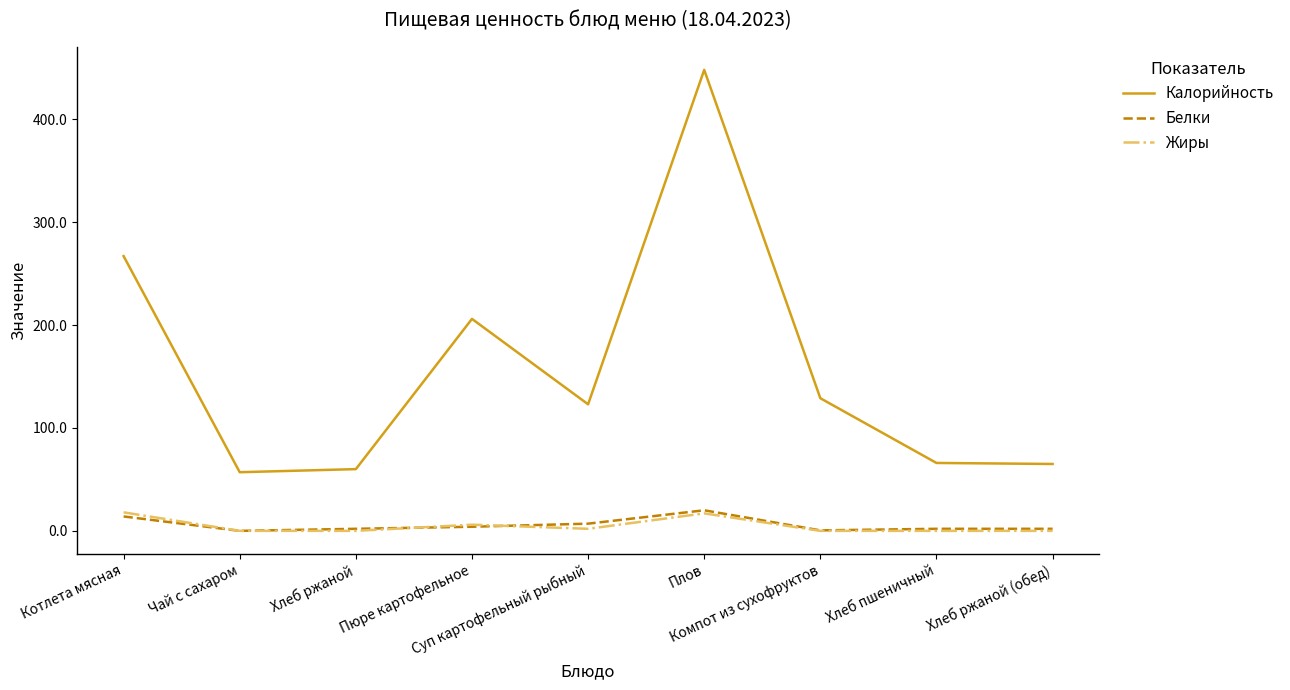

Which series has the largest total across all categories?

Калорийность